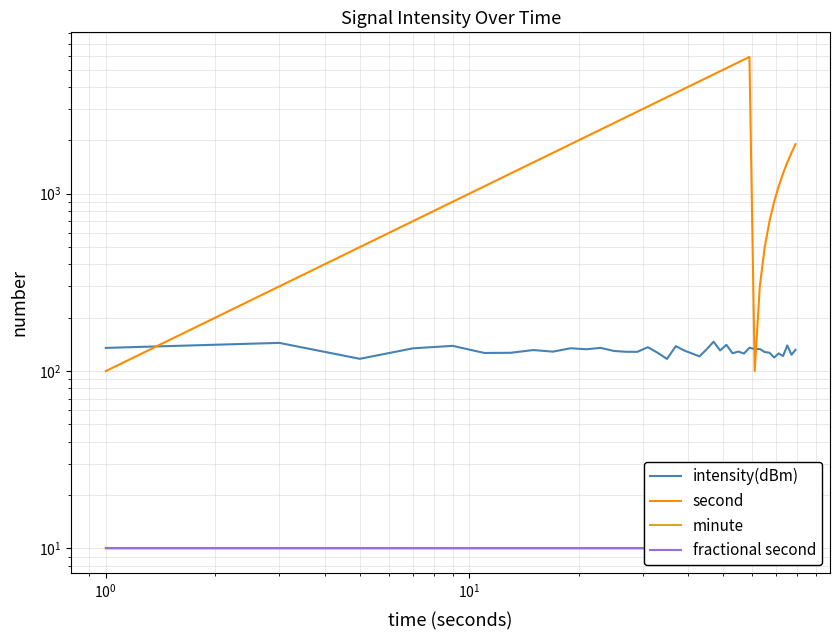

Does the chart have visible grid lines?

Yes